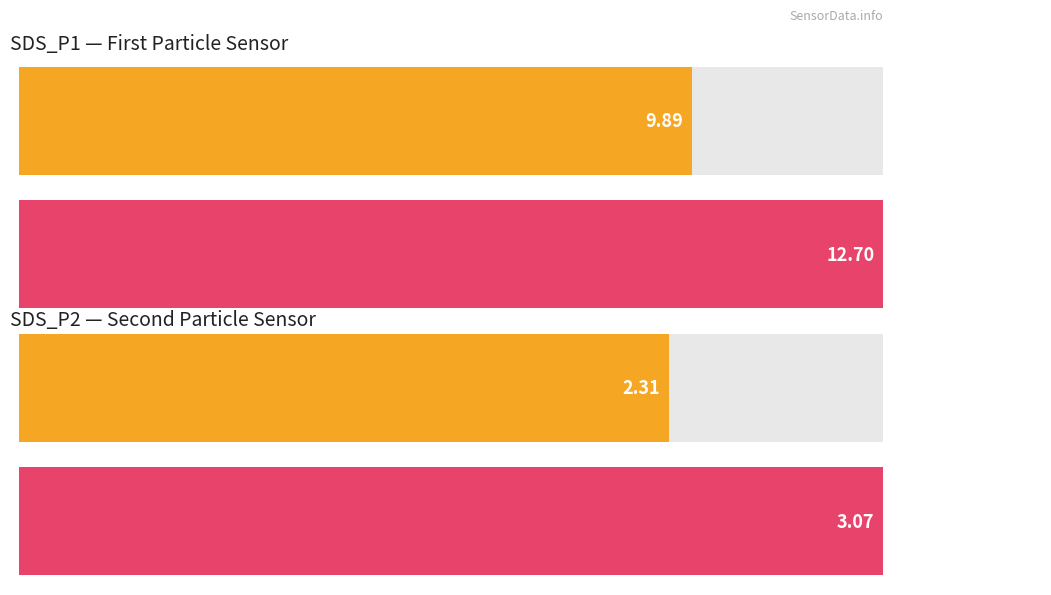

What is the average value of the Average utilization series?

6.1